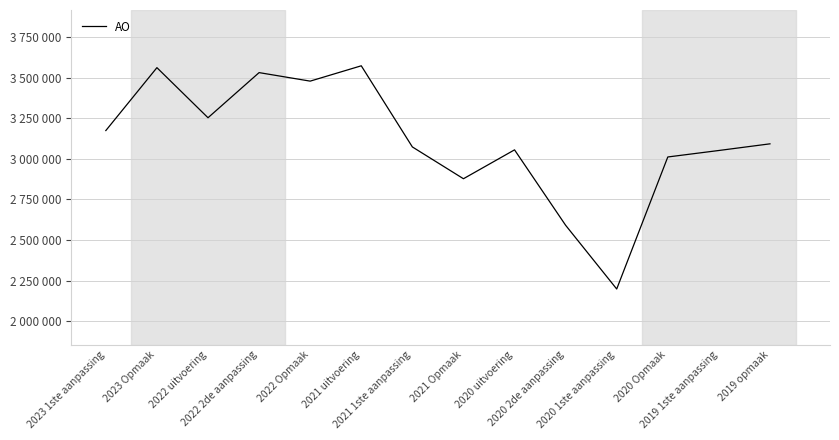

What is the maximum value shown in the chart?

3574333